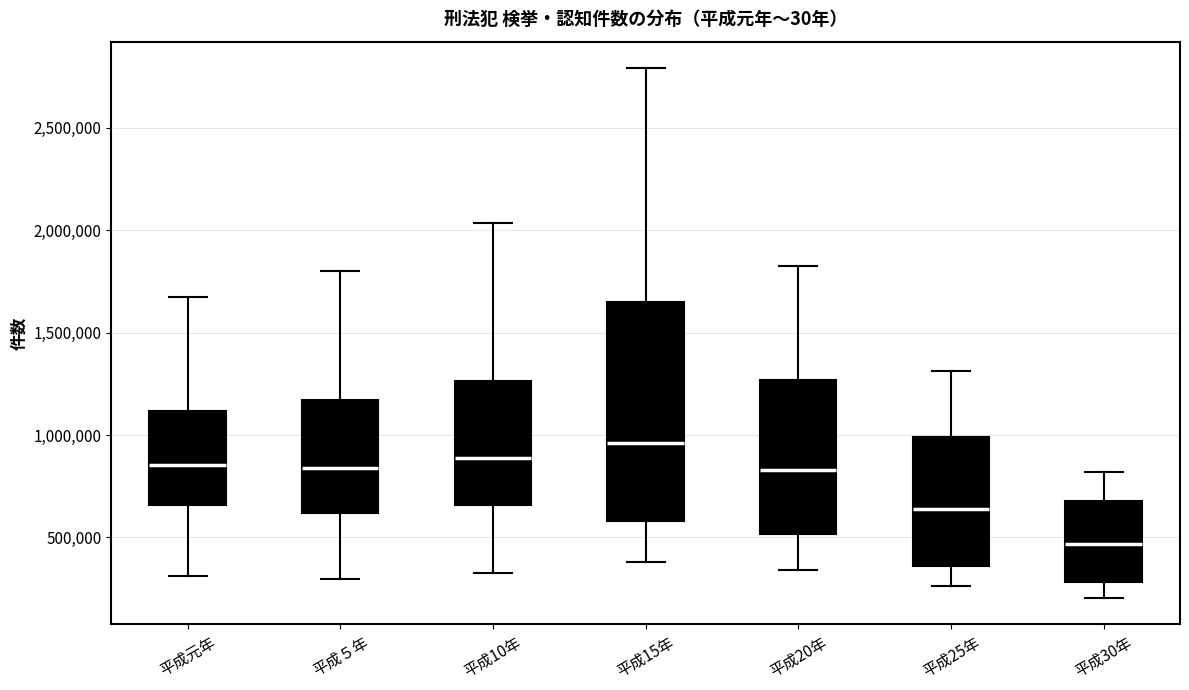

Reading left to right, read every box against the y-axis: the position of its median line, the range the box covers, and the ends of its whiskers. The values are not printed on the chart, so give them approximately, as read against the axis.

平成元年: median 850000, box 650000 to 1100000, whiskers 300000 to 1650000
平成５年: median 850000, box 600000 to 1150000, whiskers 300000 to 1800000
平成10年: median 900000, box 650000 to 1250000, whiskers 300000 to 2050000
平成15年: median 950000, box 600000 to 1650000, whiskers 400000 to 2800000
平成20年: median 850000, box 500000 to 1250000, whiskers 350000 to 1850000
平成25年: median 650000, box 350000 to 1000000, whiskers 250000 to 1300000
平成30年: median 450000, box 300000 to 700000, whiskers 200000 to 800000